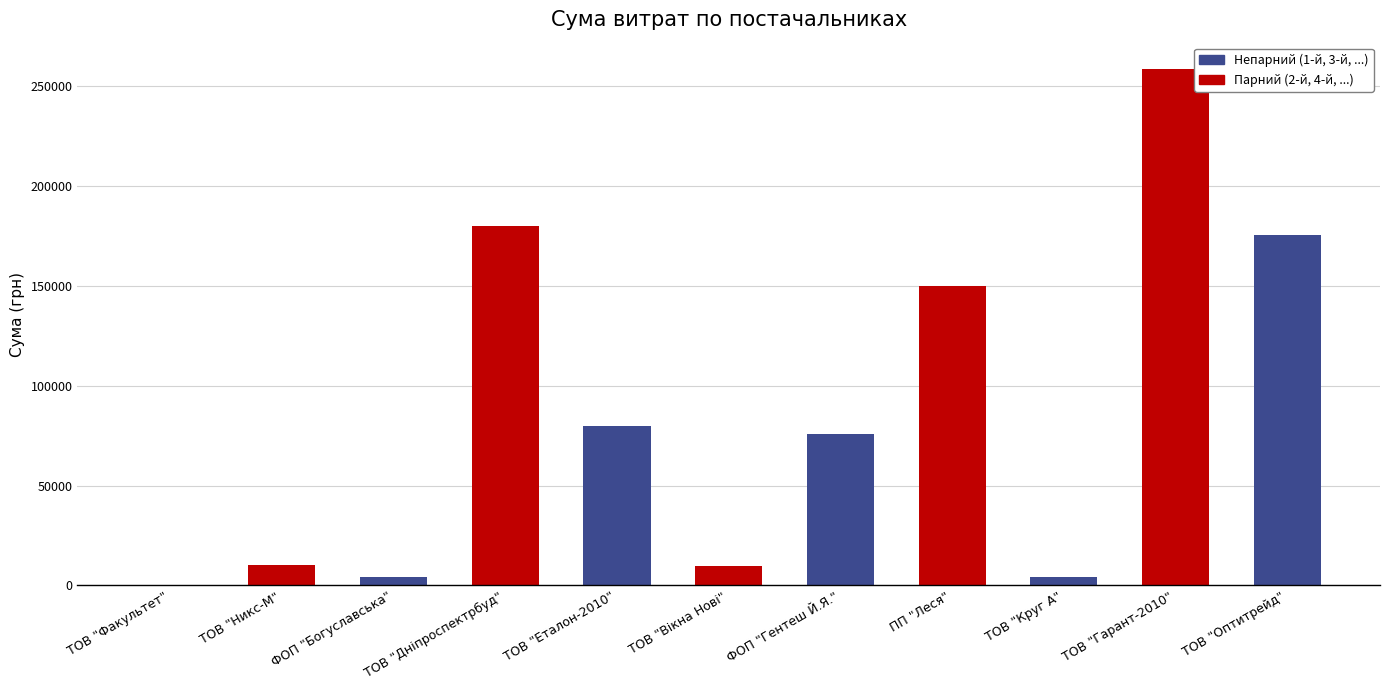

How many series are shown in this chart?

1